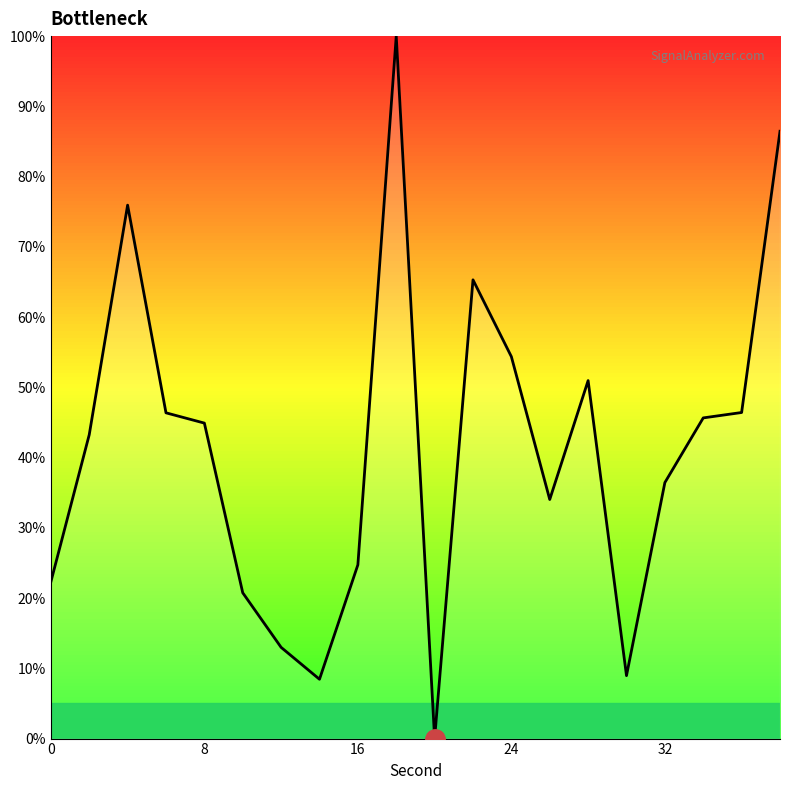

Does the chart display data point markers on the line(s)?

No